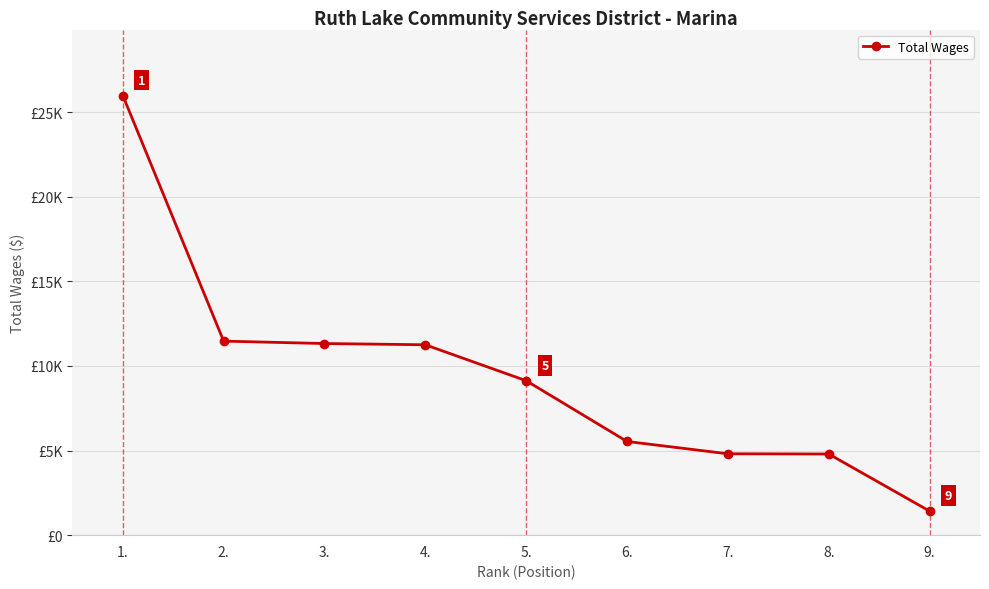

Reading left to right, transcribe all the data shown in this chart.

25979	11465	11323	11250	9126	5536	4808	4795	1423